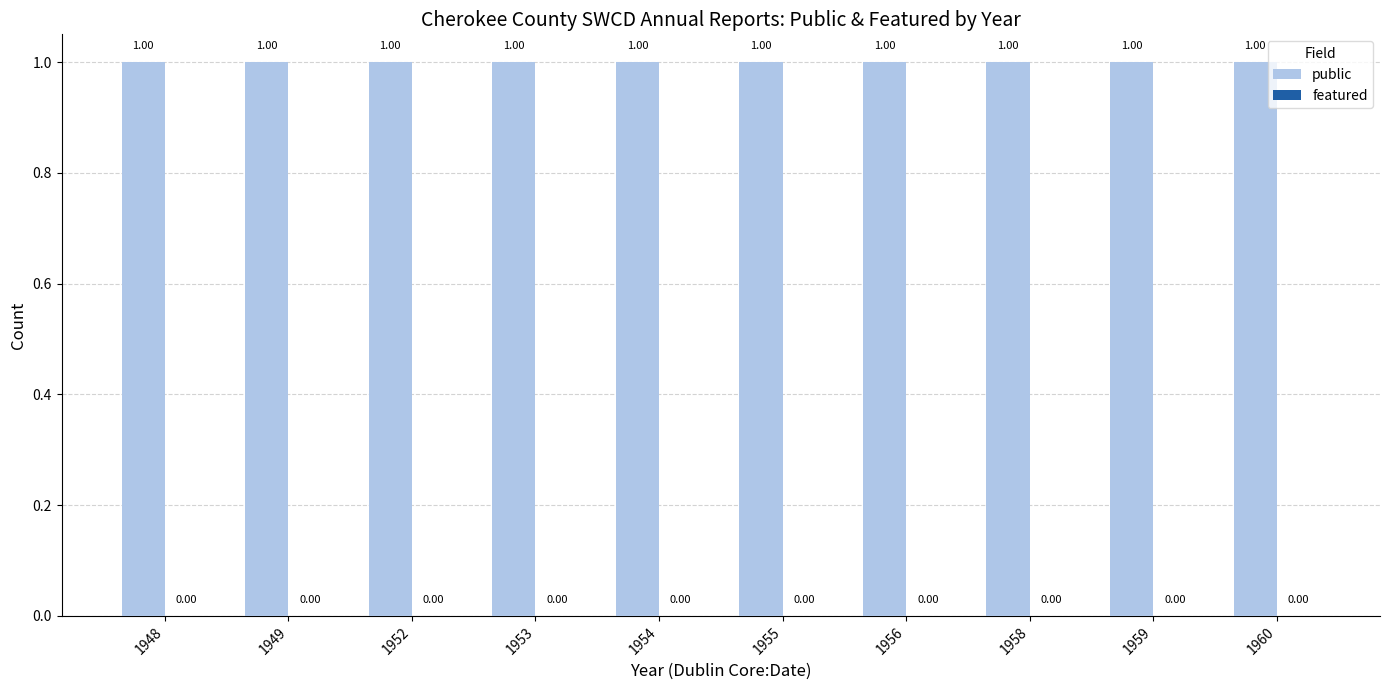

What is the total value across all series at 1952?

1